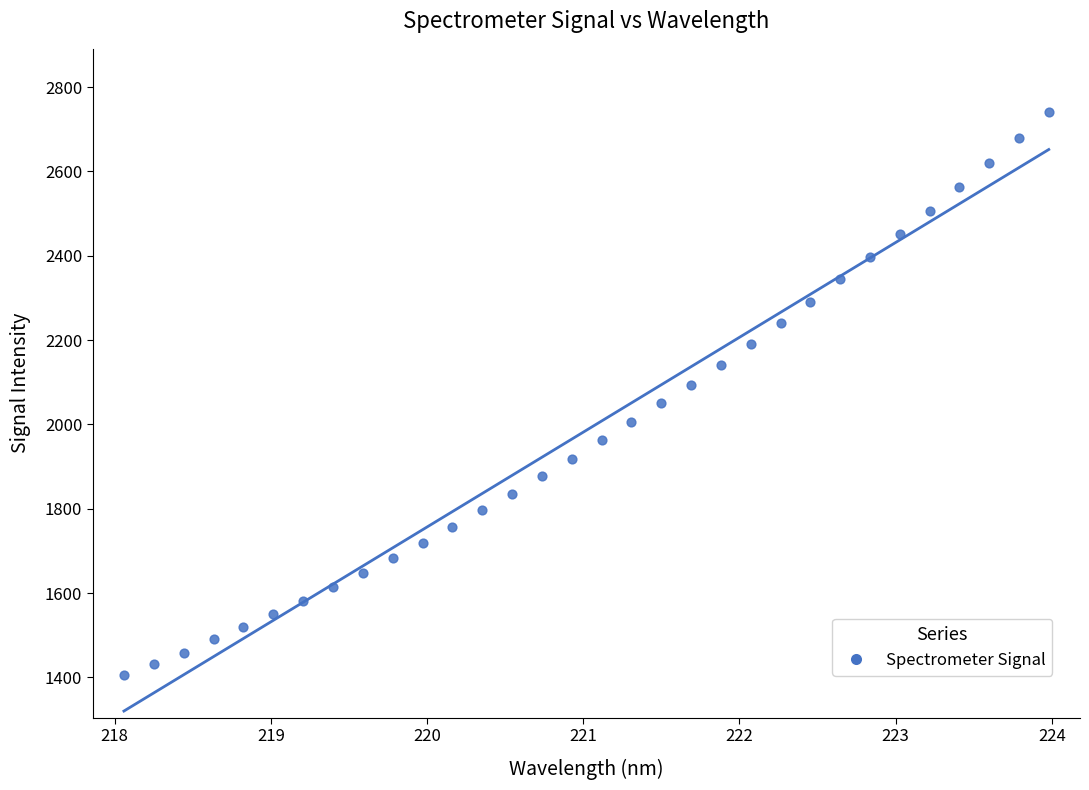

What is the range of X values (max minus min)?

5.9